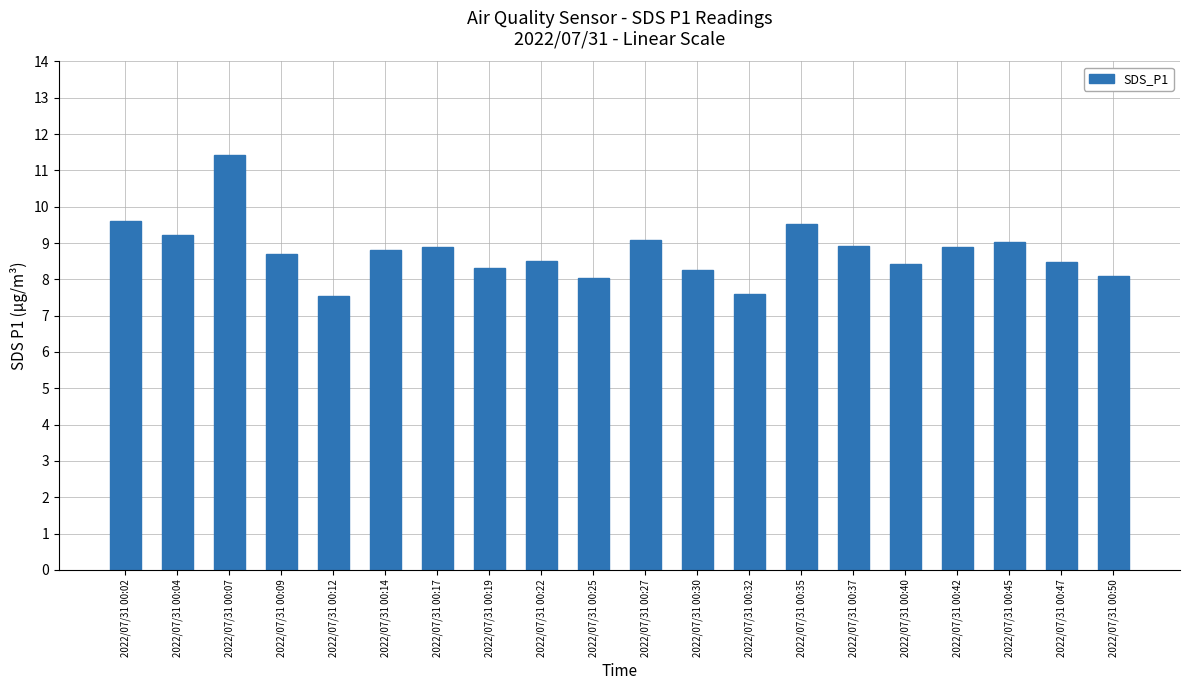

What is the sum of the values at 2022/07/31 00:07 and 2022/07/31 00:50?

19.5